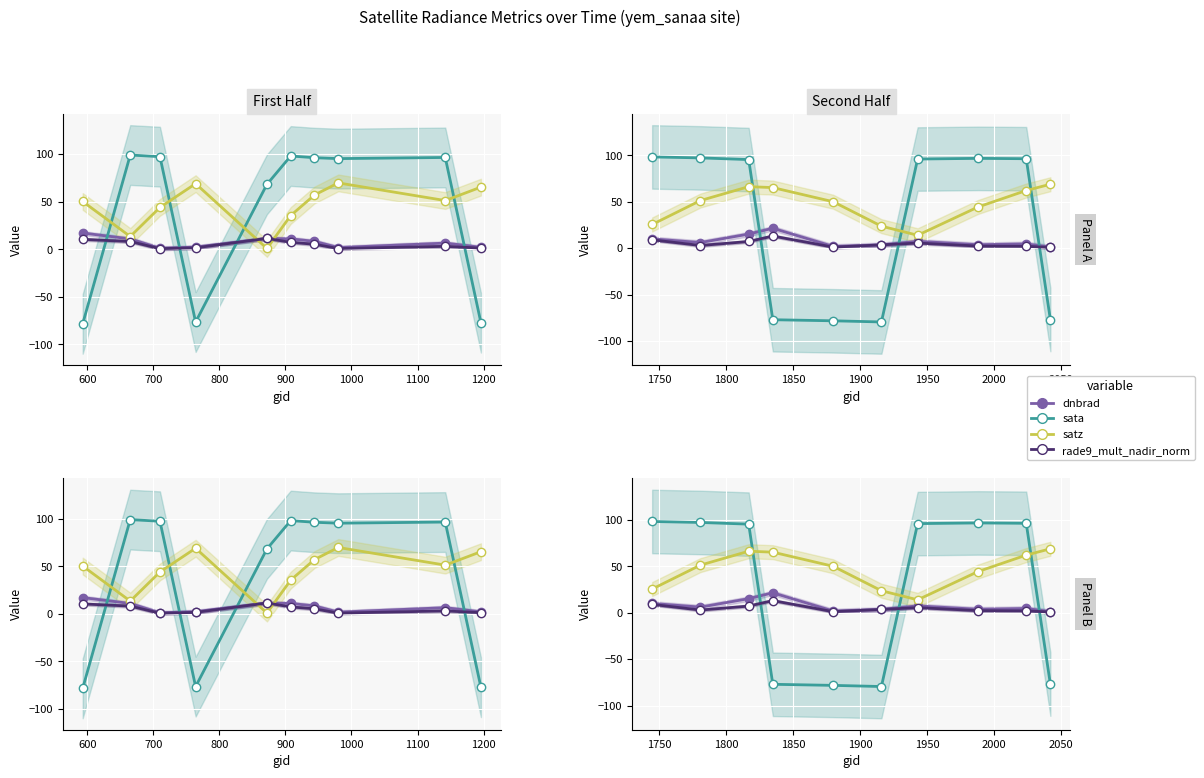

What are all the series names shown in the legend?

dnbrad, sata, satz, rade9_mult_nadir_norm